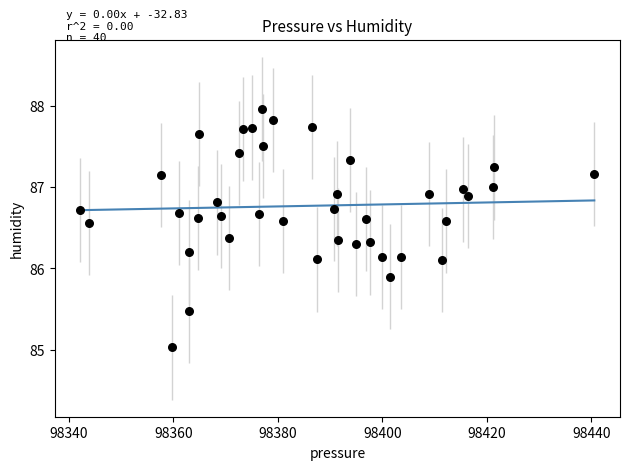

What is the range of Y values (max minus min)?

2.9